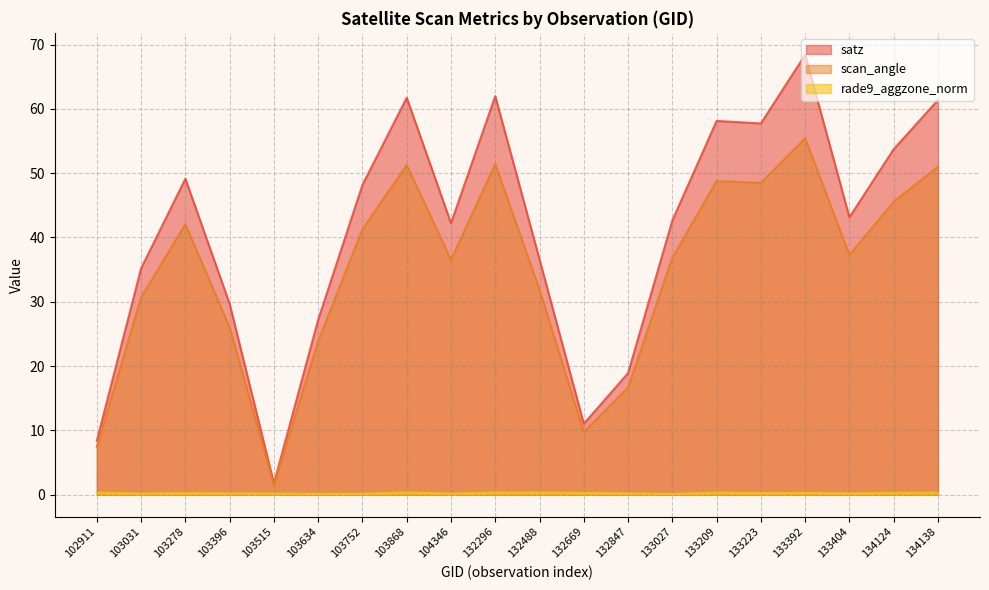

What is the difference between the rade9_aggzone_norm values at 132488 and 133404?

0.1